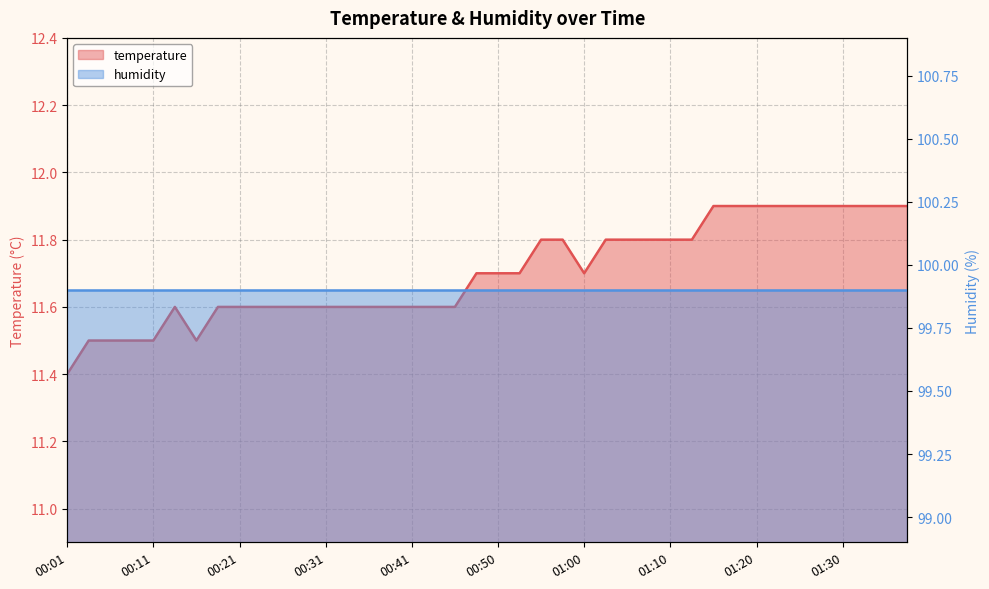

What position from the left is 00:45?

19